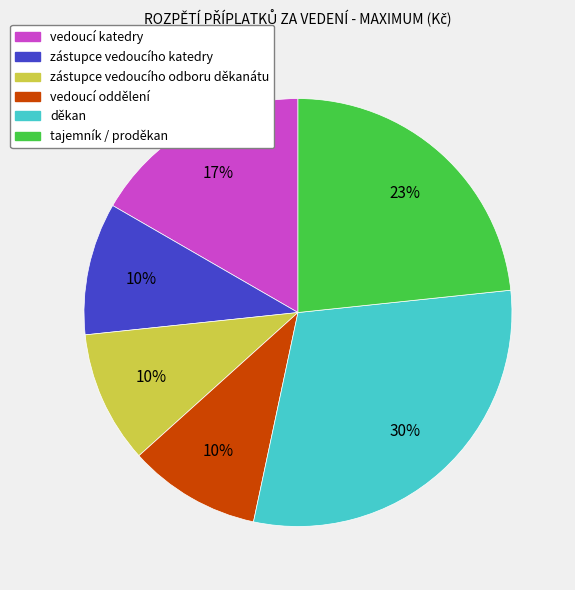

The děkan slice represents 18% of the pie. True or false?

False